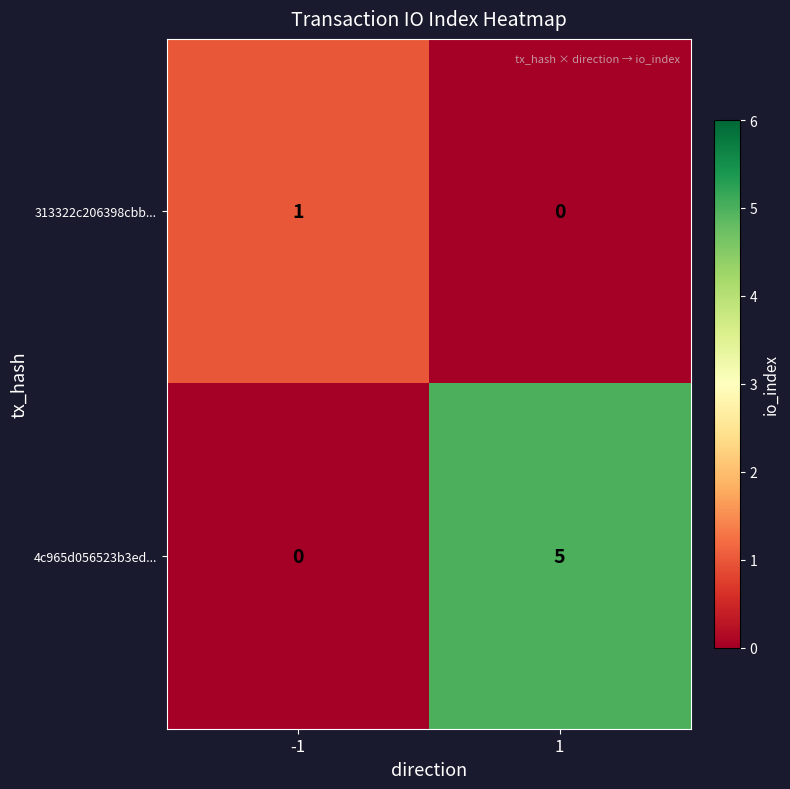

The value of 4c965d056523b3ed... at -1 is 3. True or false?

False